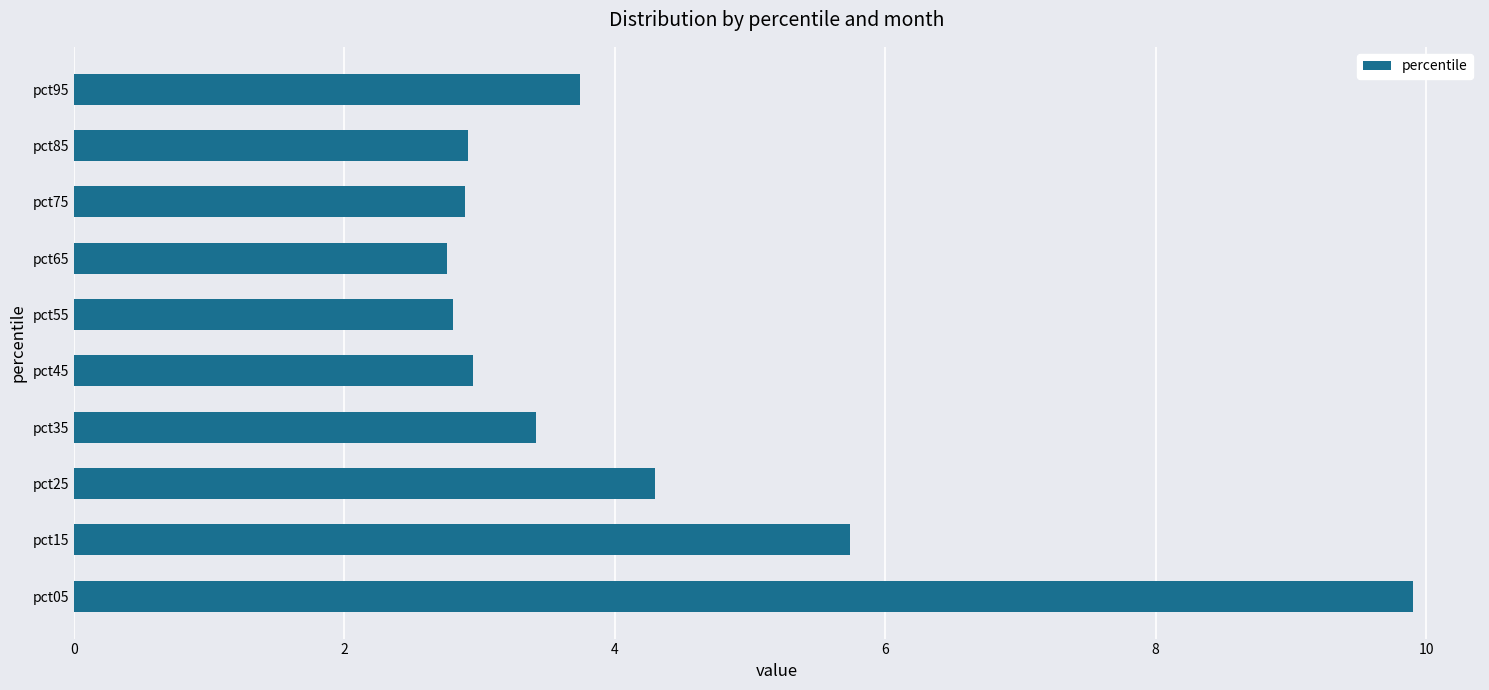

What is the minimum value shown in the chart?

2.8